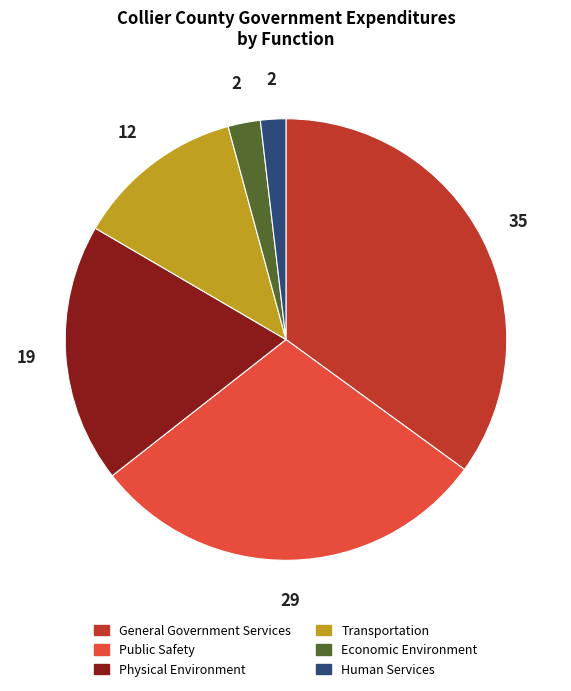

Is there a majority slice in this chart?

No